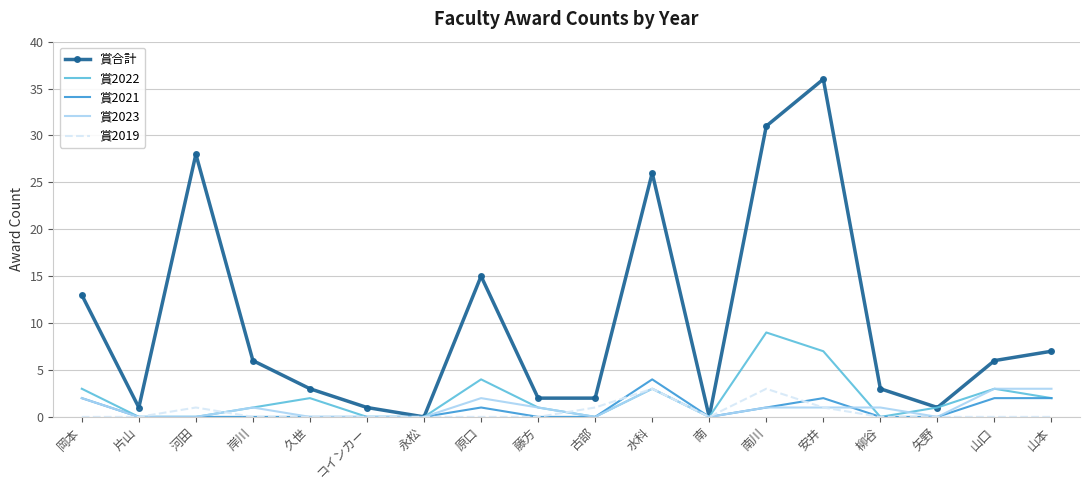

What is the total value across all series at 柳谷?

4